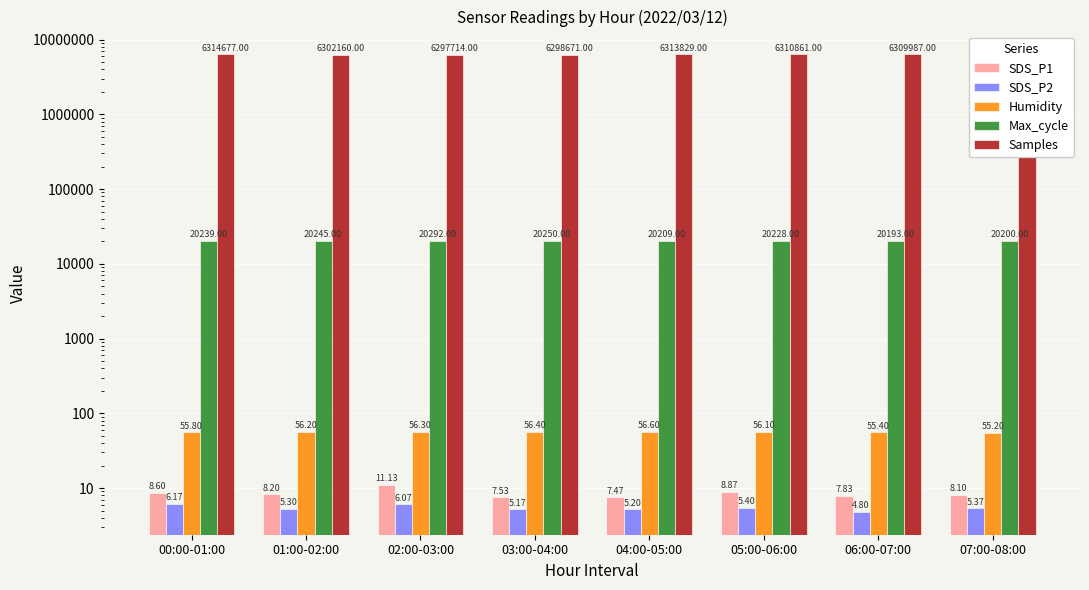

How many data points in SDS_P2 are less than 5?

1